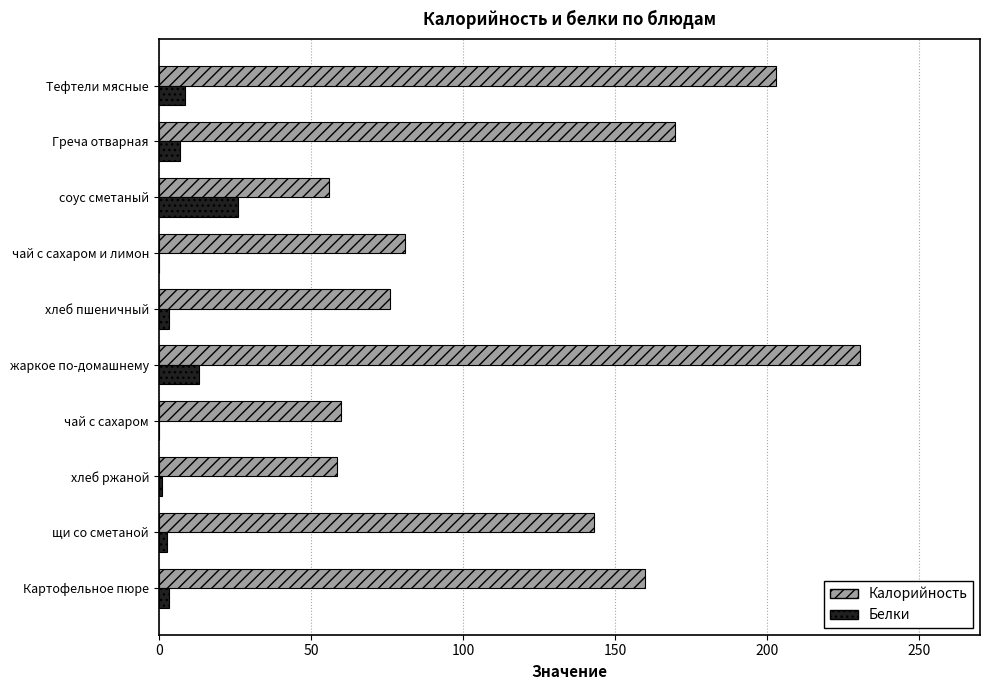

Which series changed the most between Греча отварная and щи со сметаной?

Калорийность